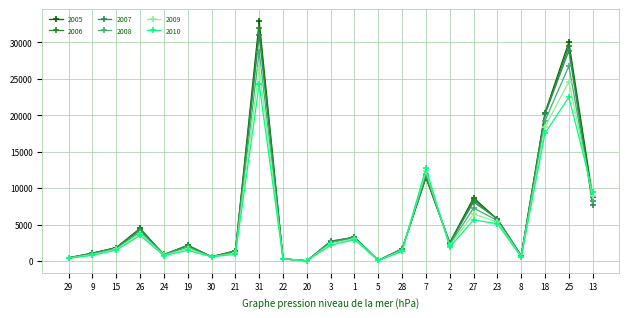

How many interior local peaks does the 2005 series have?

7